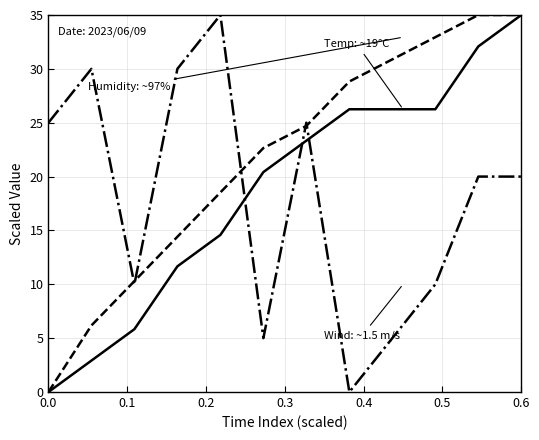

What is the greatest value displayed?

35.0